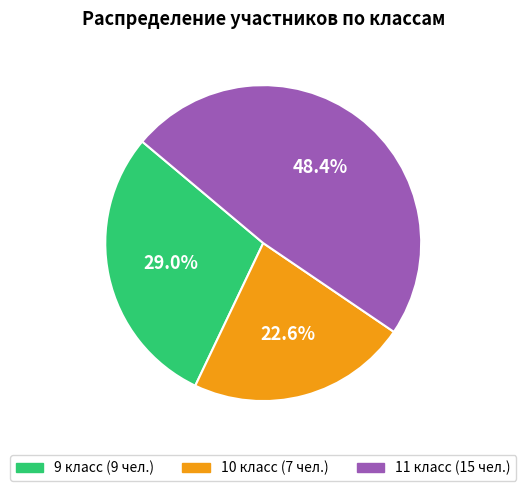

Is there any slice that represents more than half of the pie?

No